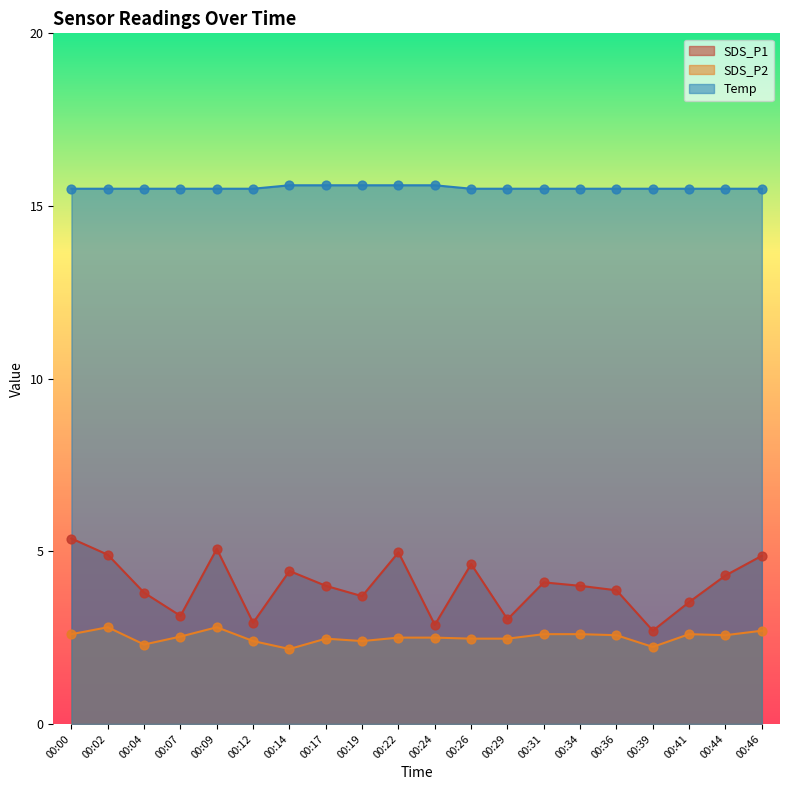

At how many categories does at least one series exceed 15?

20